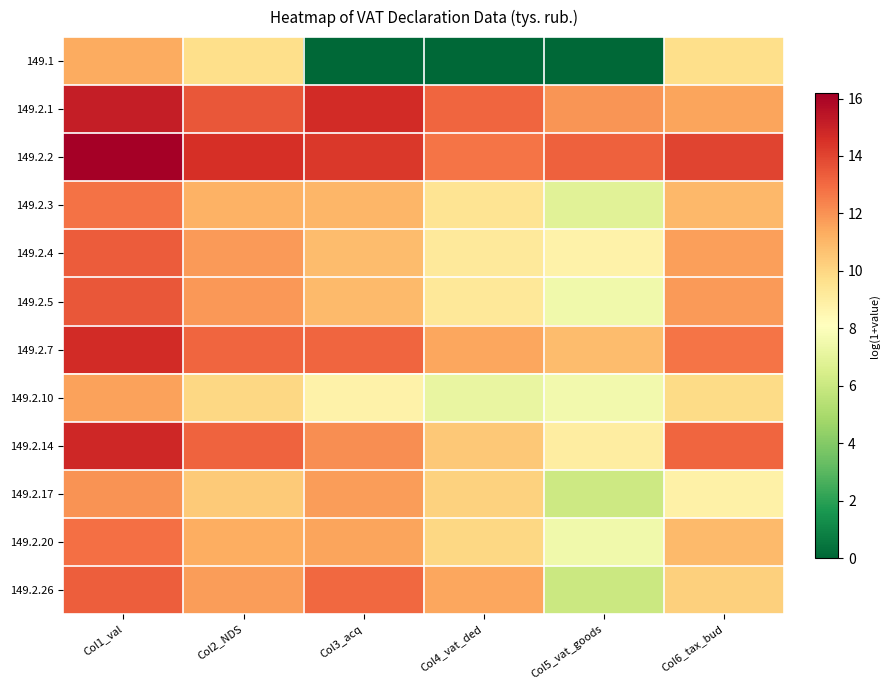

Which has a higher value, Col3_acq or Col1_val?

Col1_val